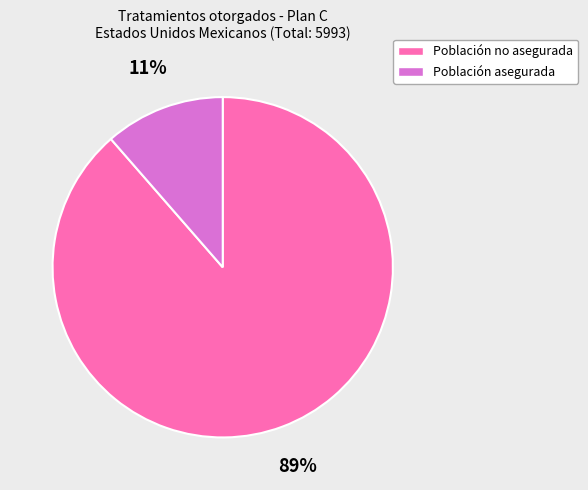

Do Población asegurada and Población no asegurada together represent more than half of the pie?

Yes